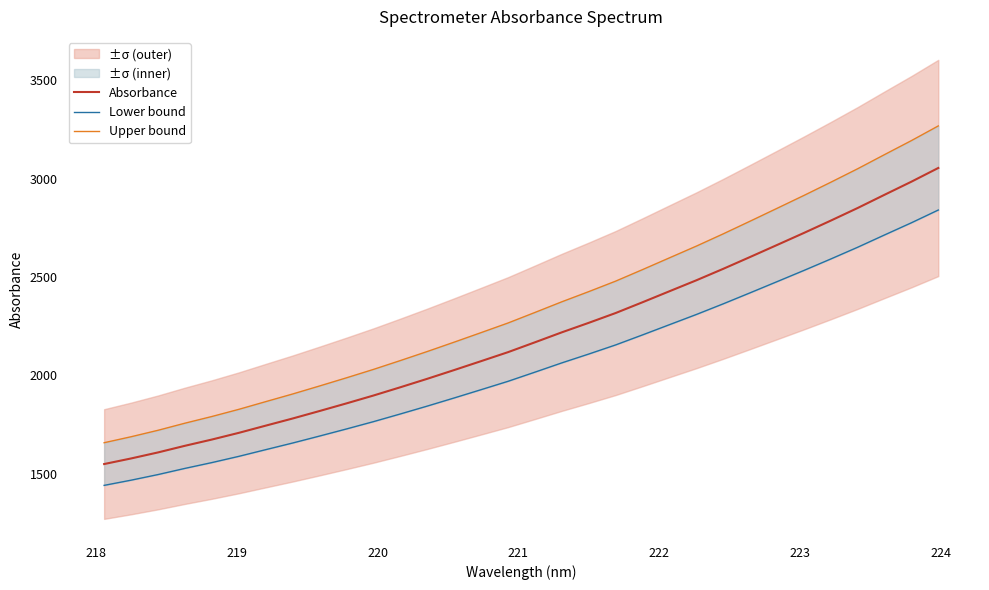

True or false: Lower bound and Absorbance cross at least once.

False